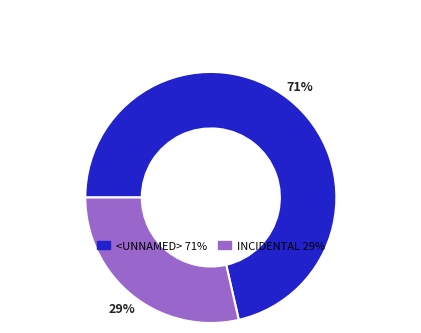

What percentage is the INCIDENTAL slice, to the nearest percent?

29%